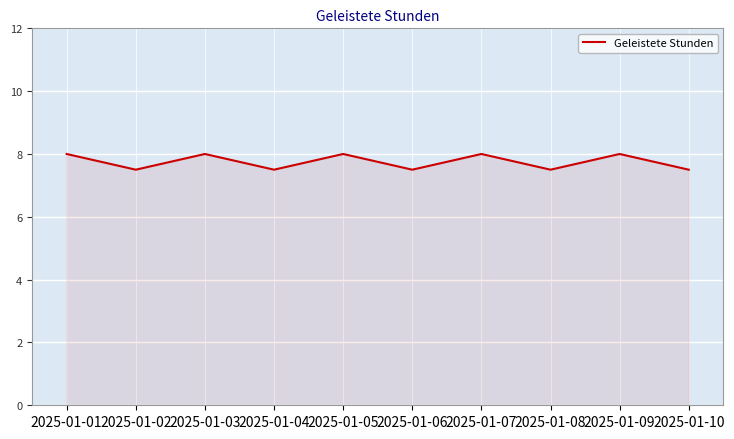

What is the ratio of the value at 2025-01-02 to the value at 2025-01-10?

1.0